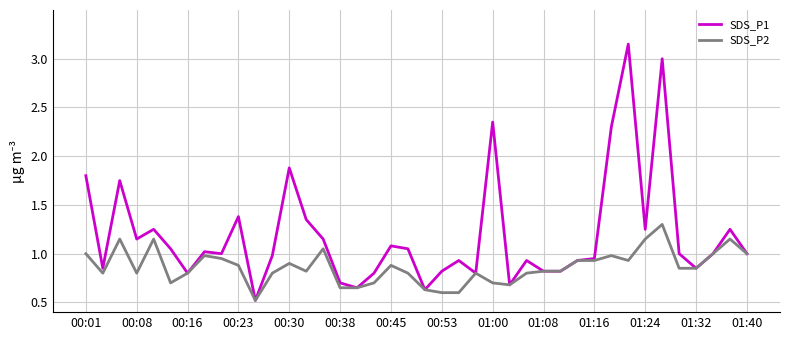

Which series has the largest total across all categories?

SDS_P1